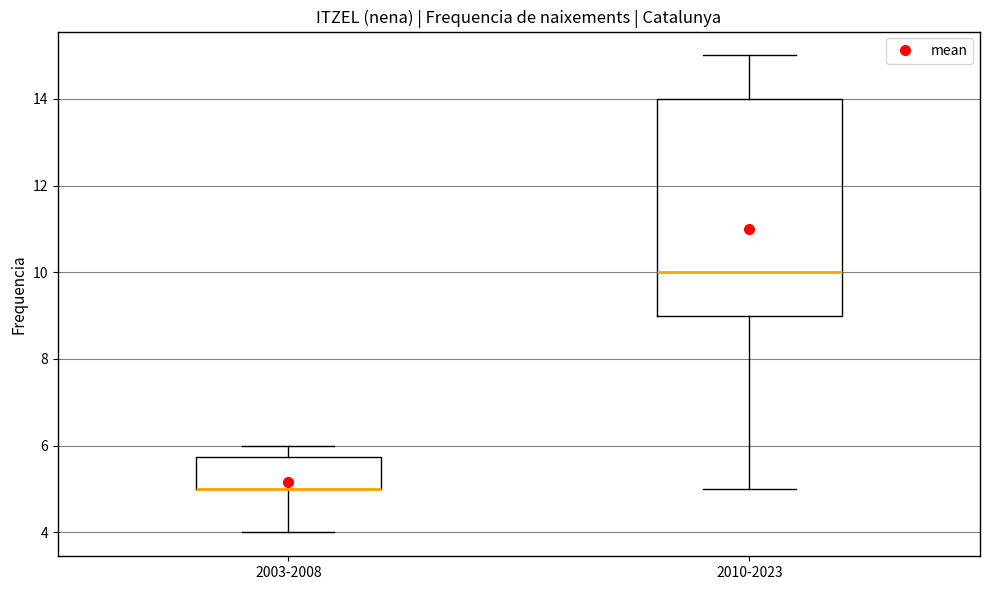

Reading left to right, transcribe this box plot: for each box, give where its median line is, the range the box spans, and where its two whiskers end, as read against the y-axis. The values are not printed on the chart, so give them approximately, as read against the axis.

2003-2008: median 5.0 (drawn on the box's lower edge), box 5.0 to 5.8, whiskers 4.0 to 6.0
2010-2023: median 10.0, box 9.0 to 14.0, whiskers 5.0 to 15.0